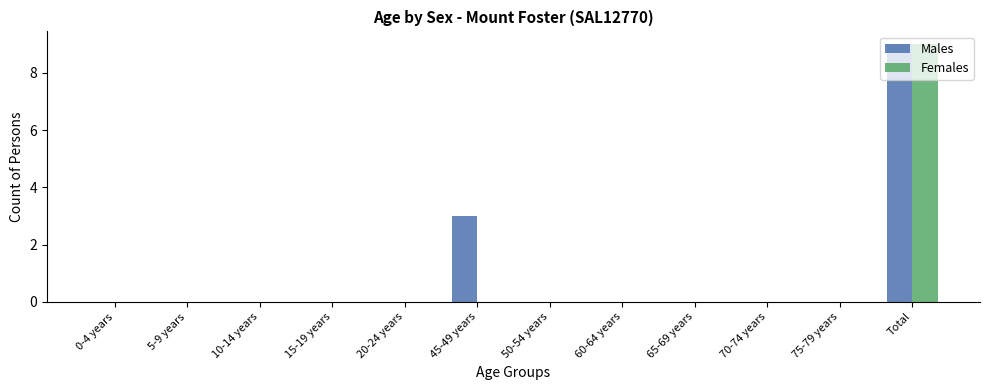

What is the greatest value displayed?

9